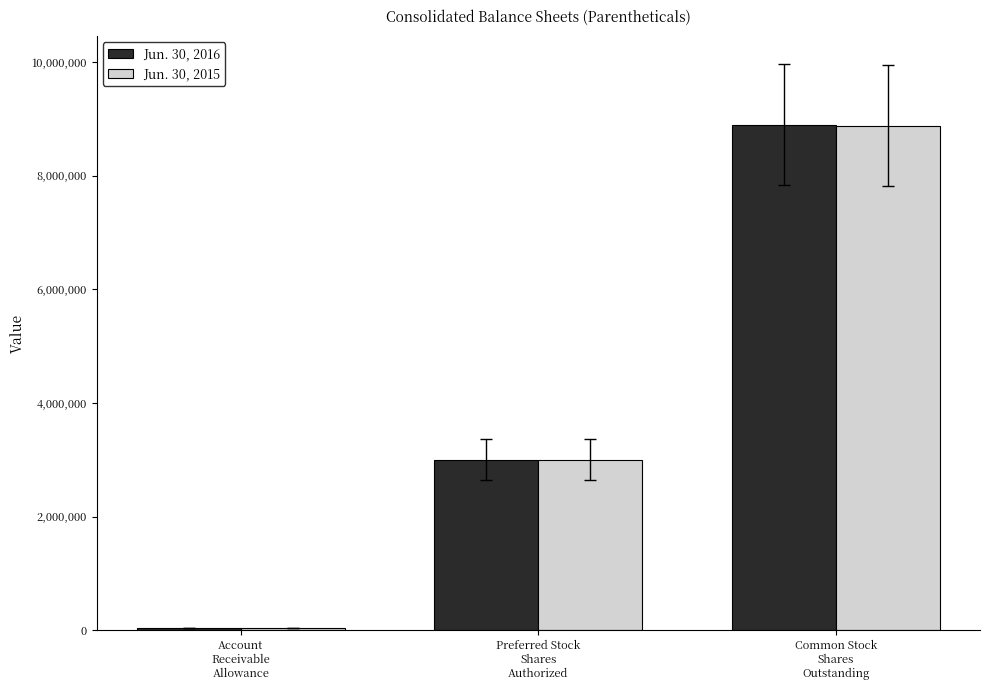

Which label corresponds to the smallest value in the chart?

Account
Receivable
Allowance